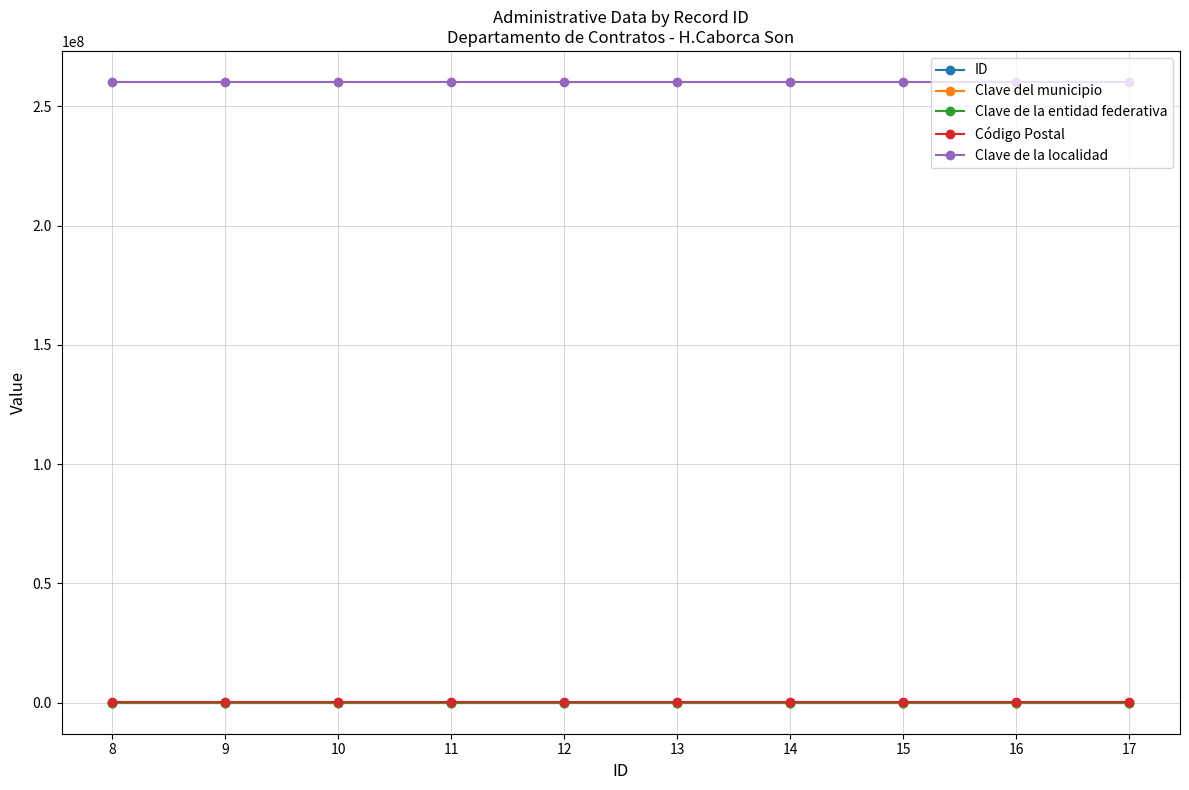

Which series has the largest total across all categories?

Clave de la localidad